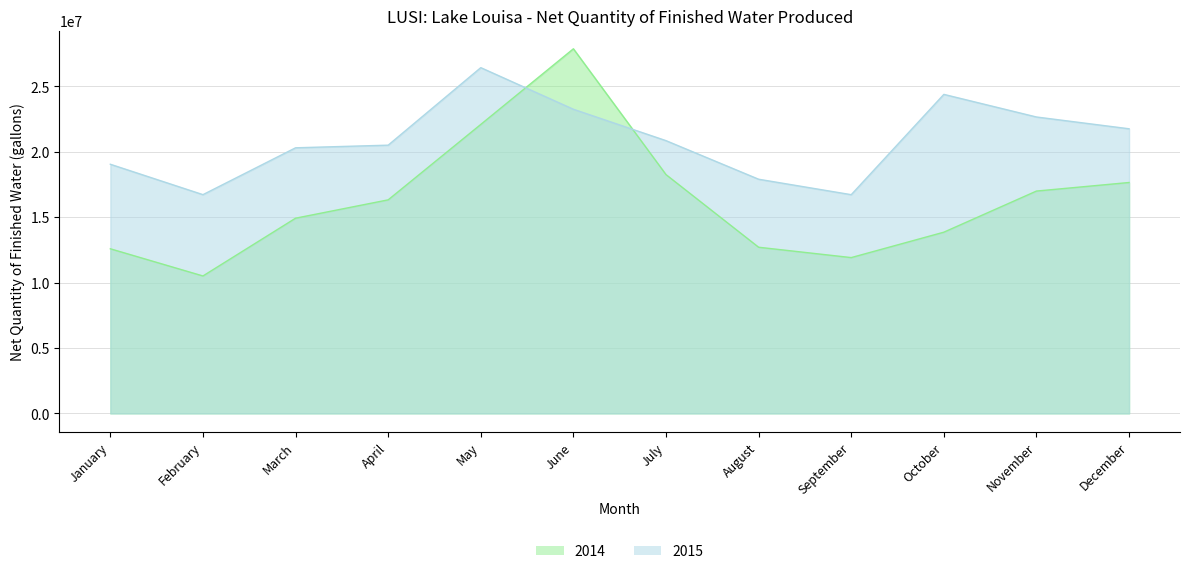

Reading left to right, transcribe all the data shown in this chart.

2014: January=12587000	February=10509000	March=14925000	April=16328000	May=22094000	June=27876000	July=18257000	August=12705000	September=11914000	October=13856000	November=17000000	December=17654000
2015: January=19049000	February=16725000	March=20307000	April=20508000	May=26434000	June=23253000	July=20853000	August=17904000	September=16723000	October=24391000	November=22662000	December=21761000